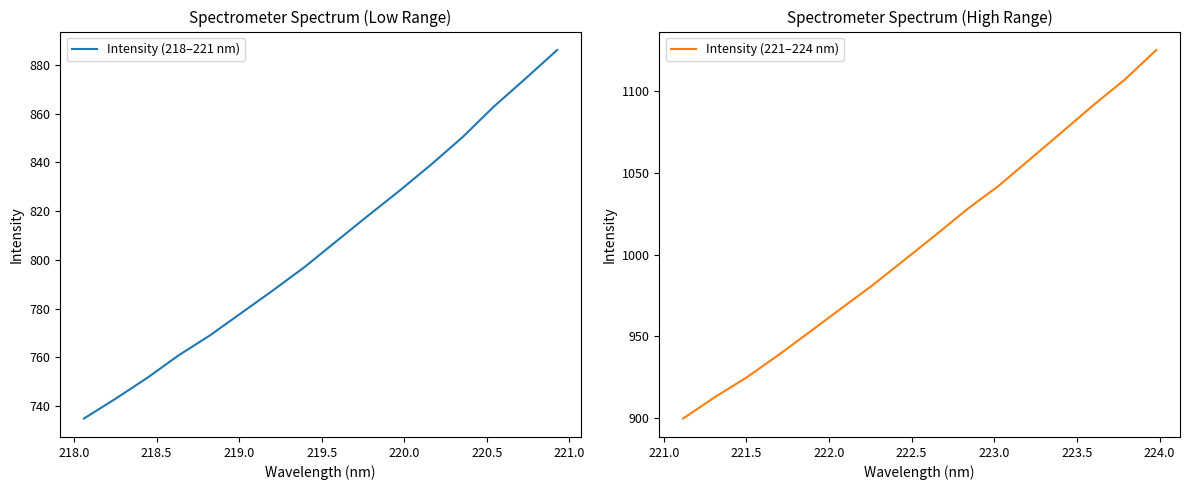

What is the difference between the second highest and minimum values in the Intensity (221–224 nm) series?

207.4